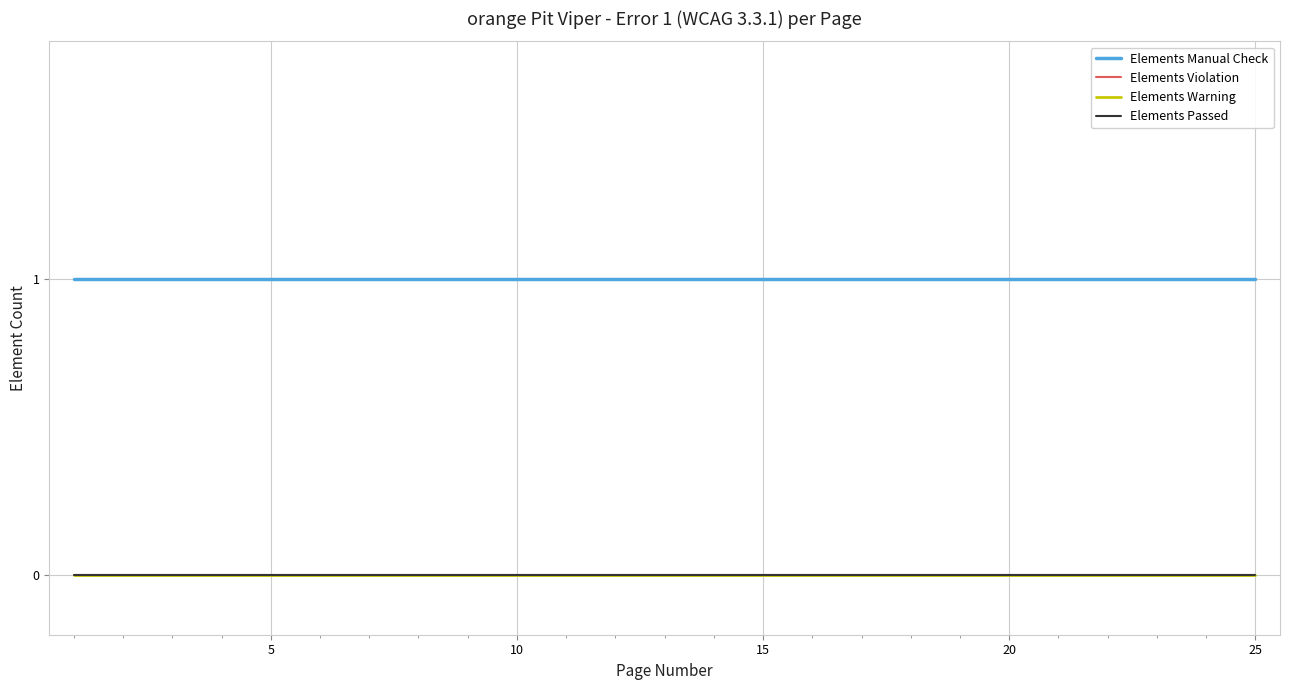

What is the total value across all series at 15?

1